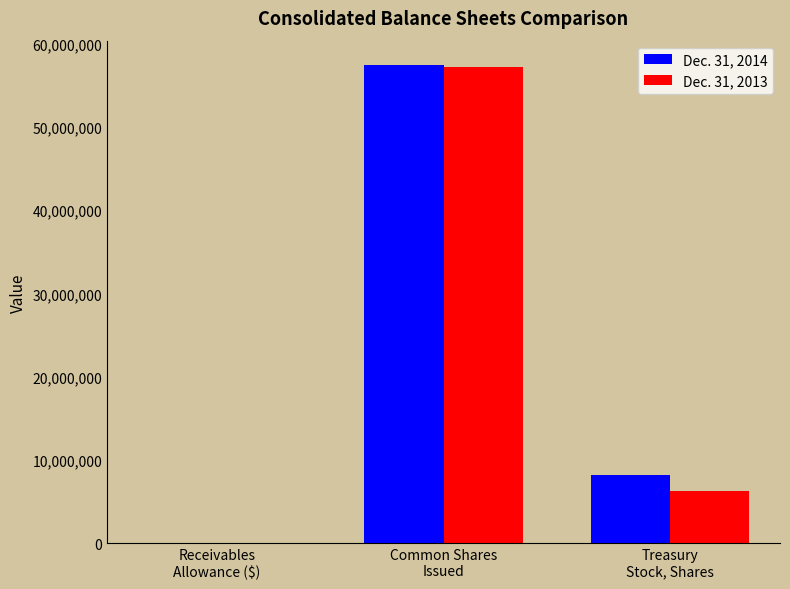

How many categories are shown in the chart?

3